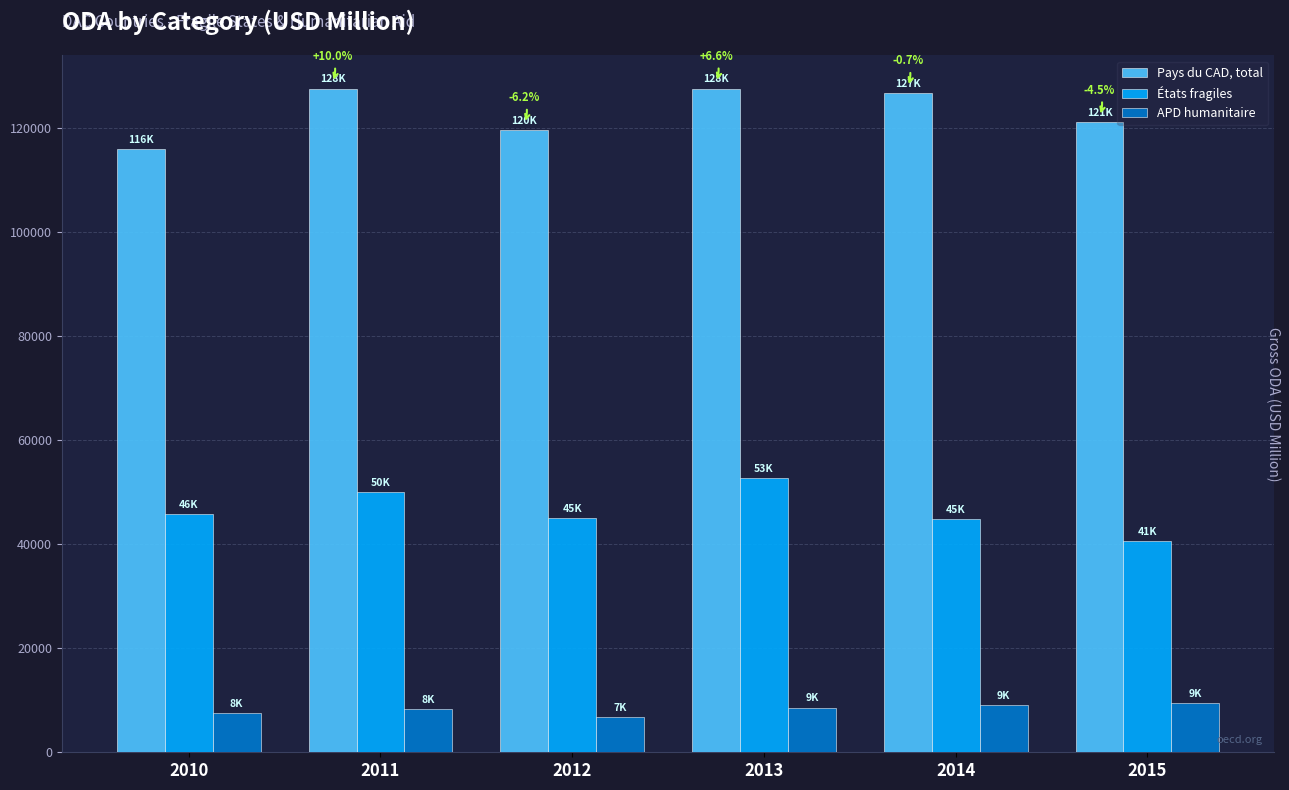

At how many categories does at least one series exceed 10830?

6